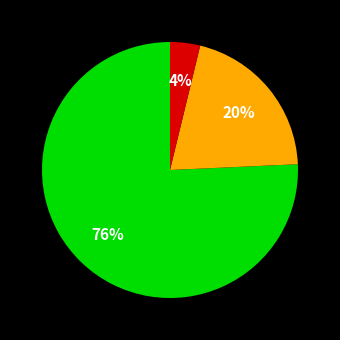

To the nearest percent, what is the average slice percentage?

33%